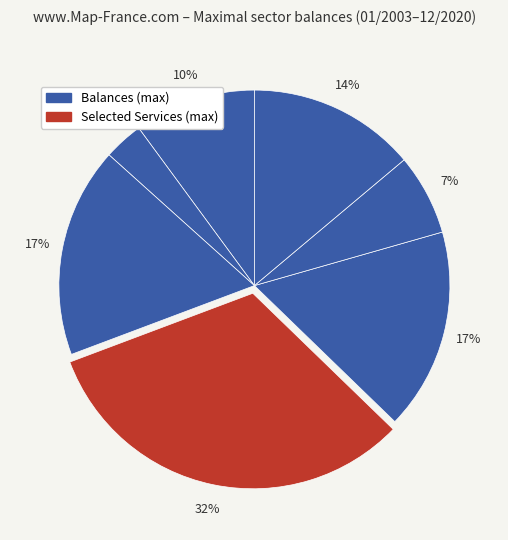

Count the number of slices in the pie.

7